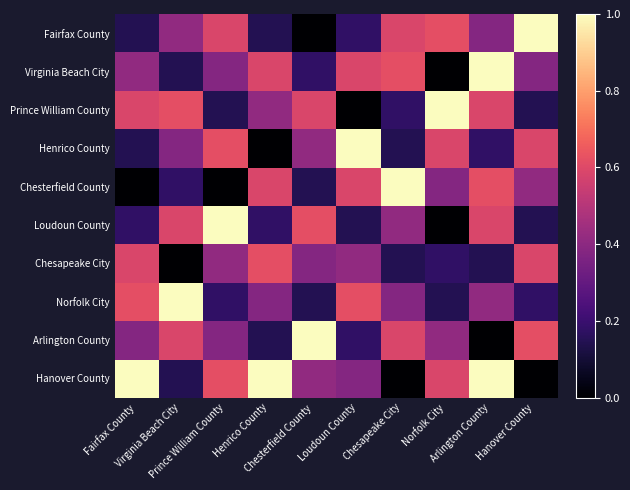

Which category has the highest value across all series?

Hanover County